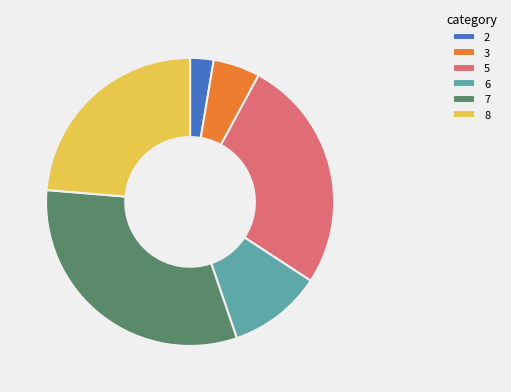

What is the ratio of the value at 7 to the value at 2?

12.0